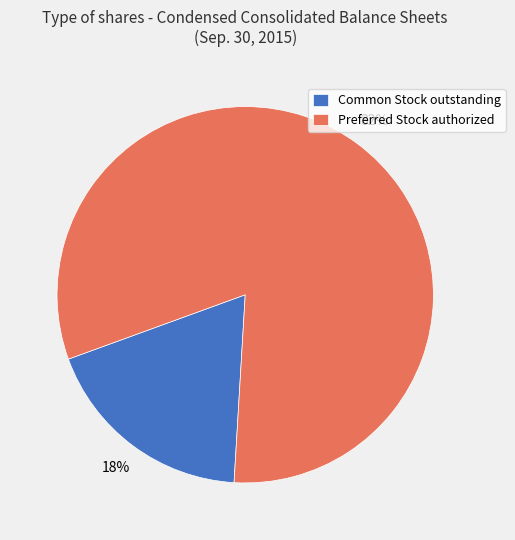

To the nearest percent, what is the combined percentage of Common Stock outstanding and Preferred Stock authorized?

100%